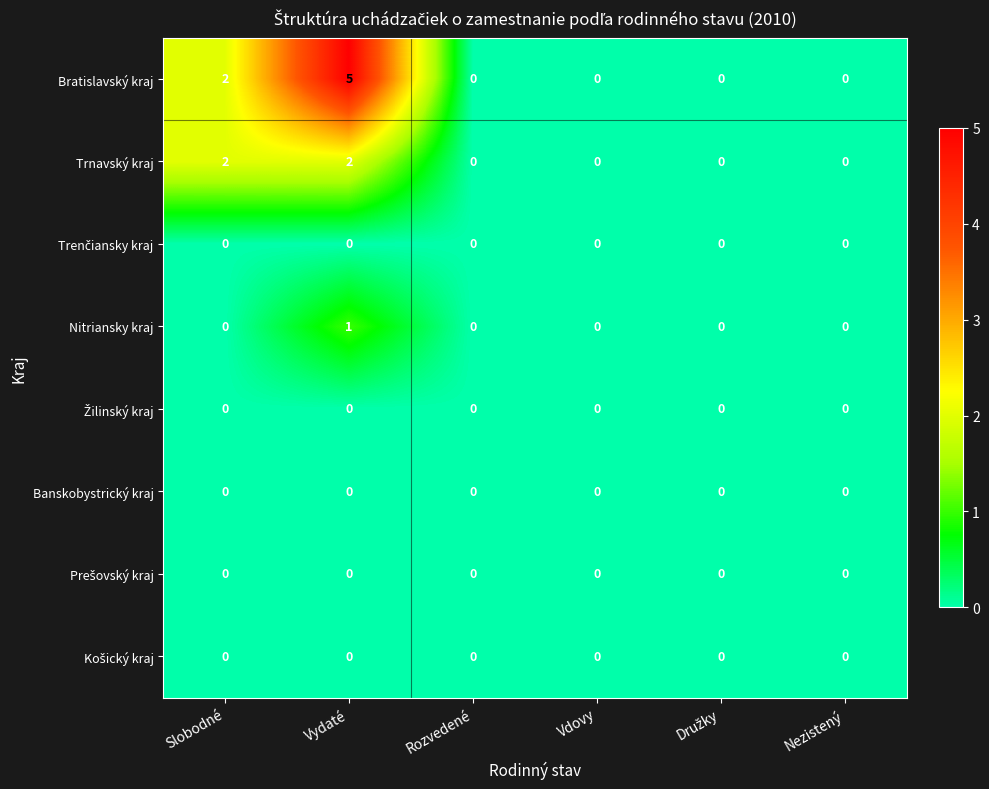

Which series changed the most between Vydaté and Nezistený?

Bratislavský kraj